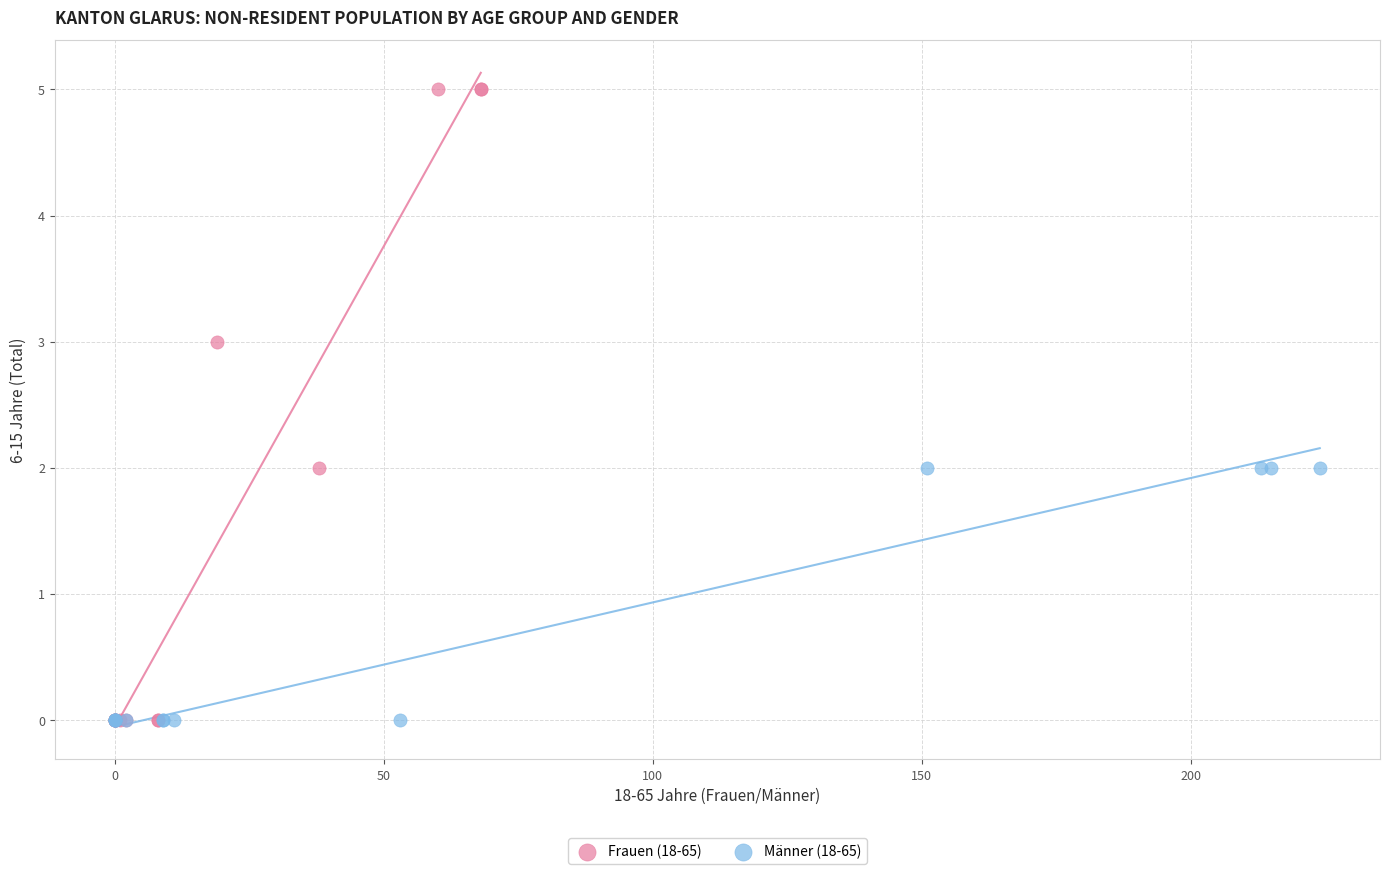

Which series reaches the maximum Y coordinate?

Frauen (18-65)